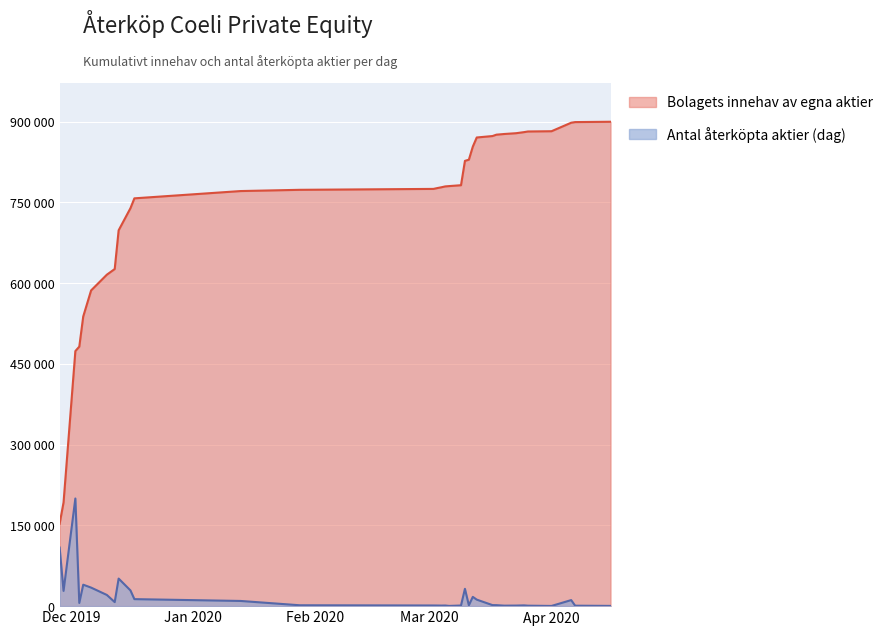

At which label is Bolagets innehav (累計) closest to 526493?

2019-12-04